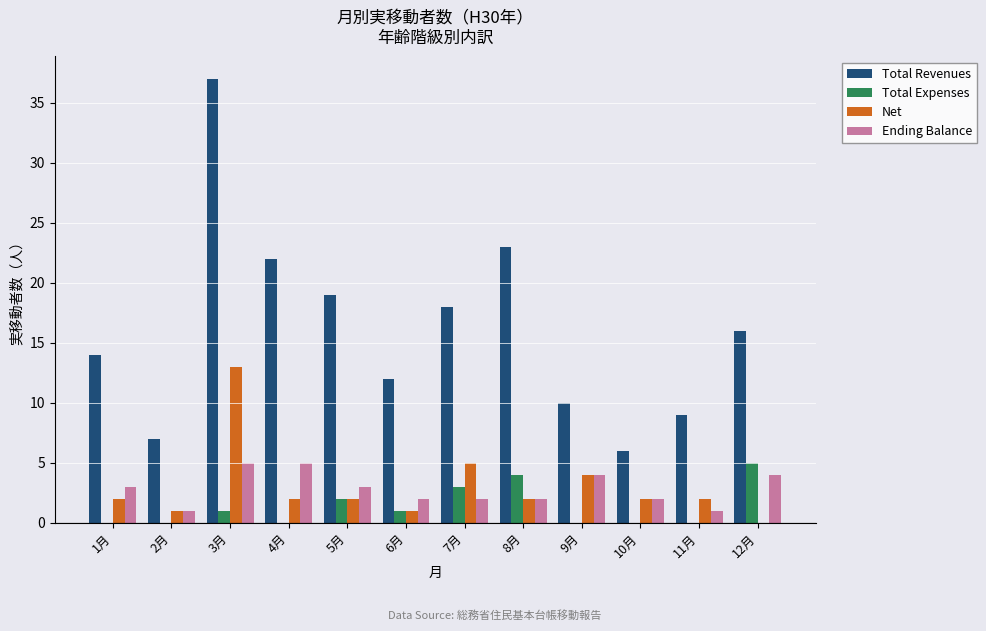

Which series changed the most between 8月 and 9月?

Total Revenues